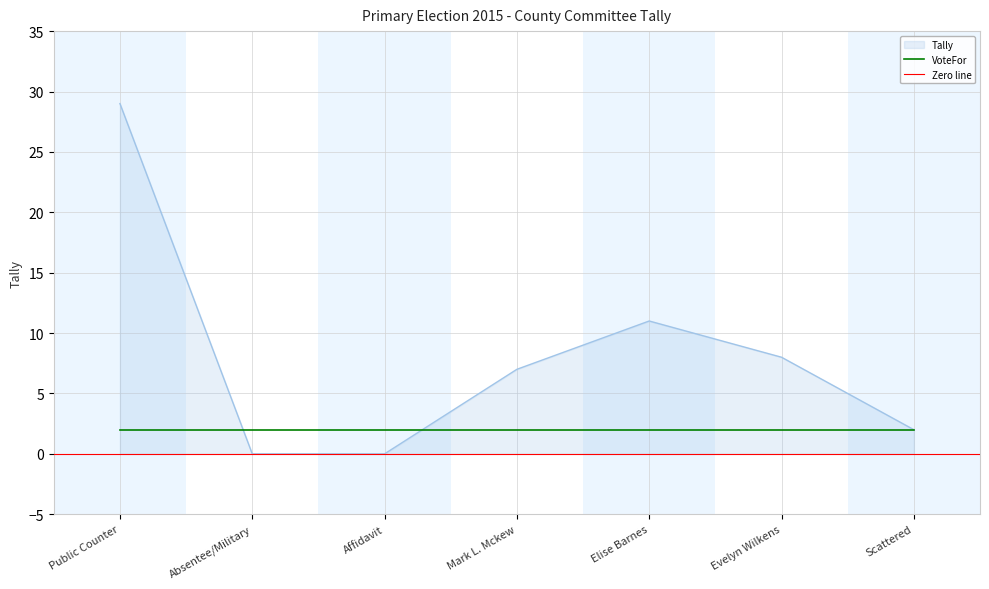

Between Absentee/Military and Mark L. Mckew, which is larger?

Mark L. Mckew